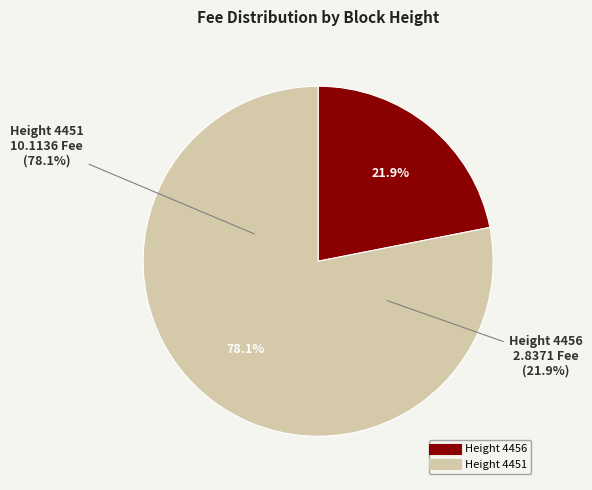

What percentage do 4456 and 4451 together represent?

100.0%